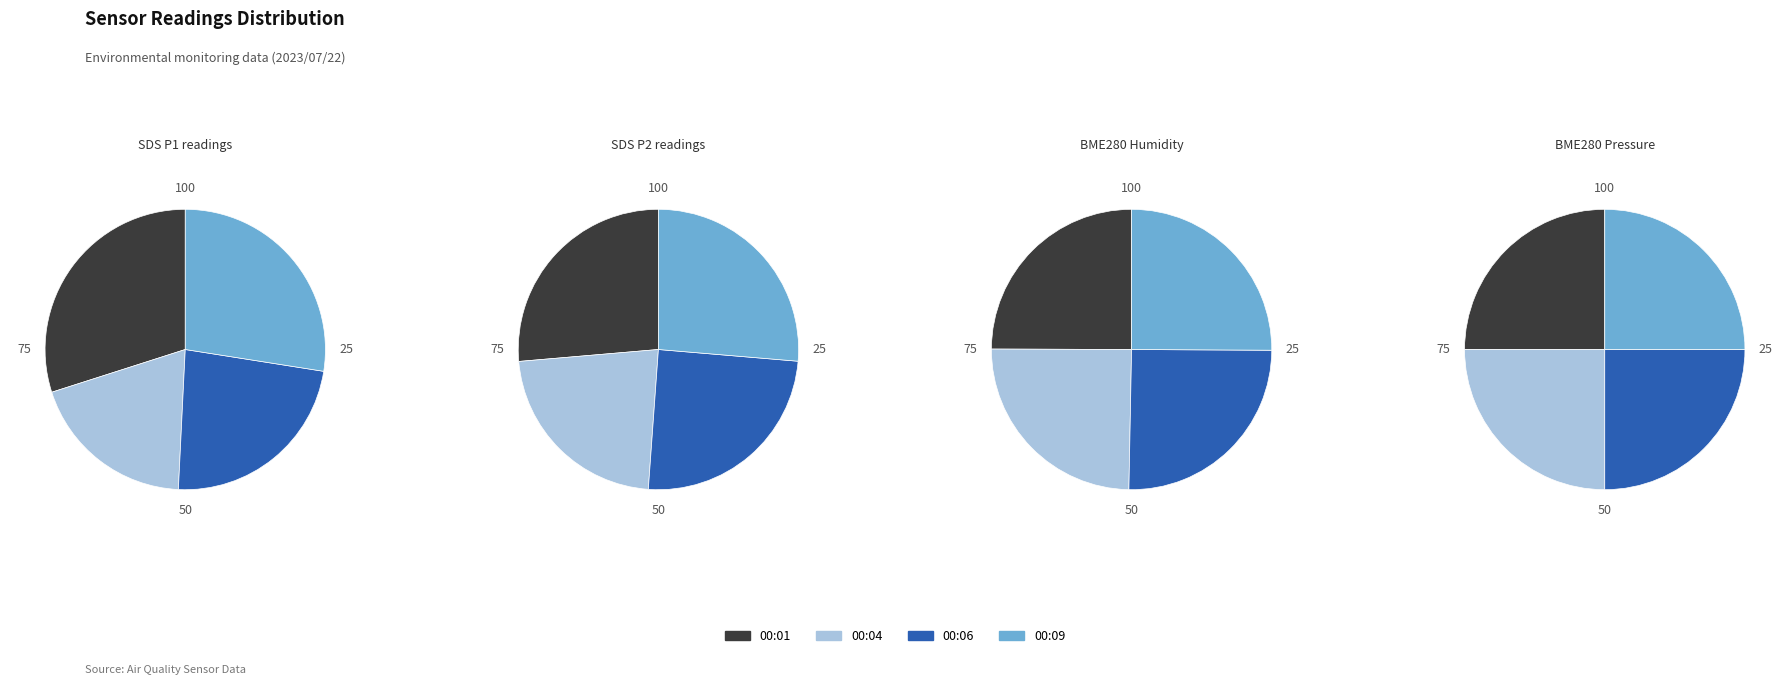

Is there a majority slice in this chart?

No